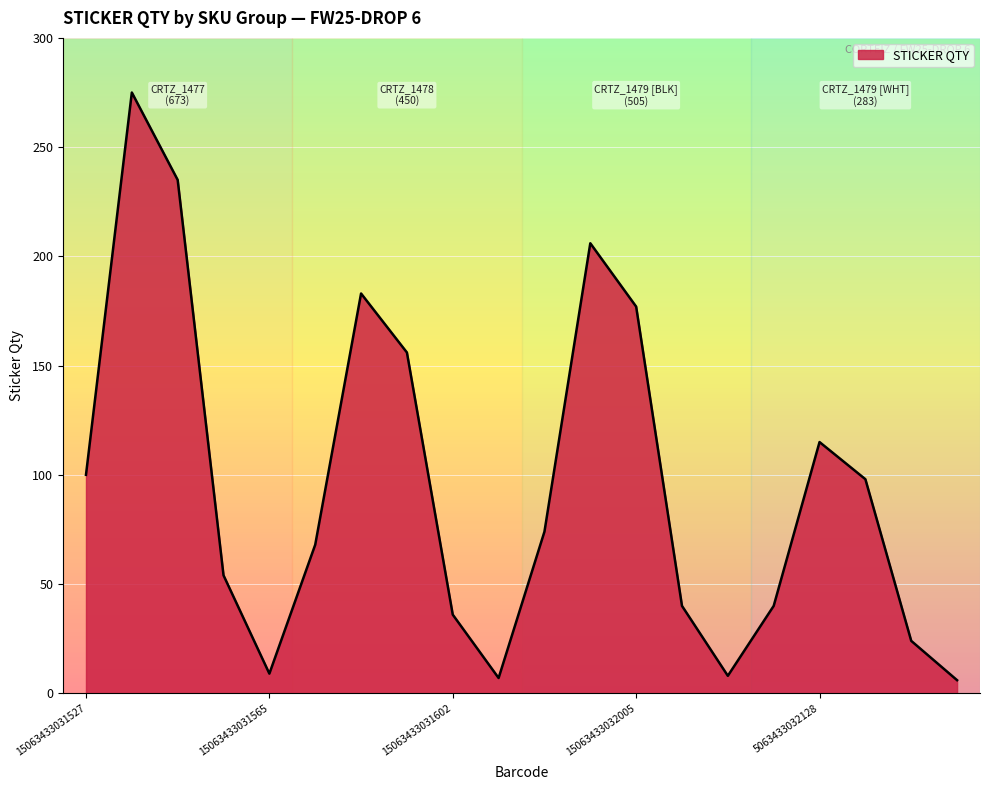

What is the difference between the maximum and minimum values?

269